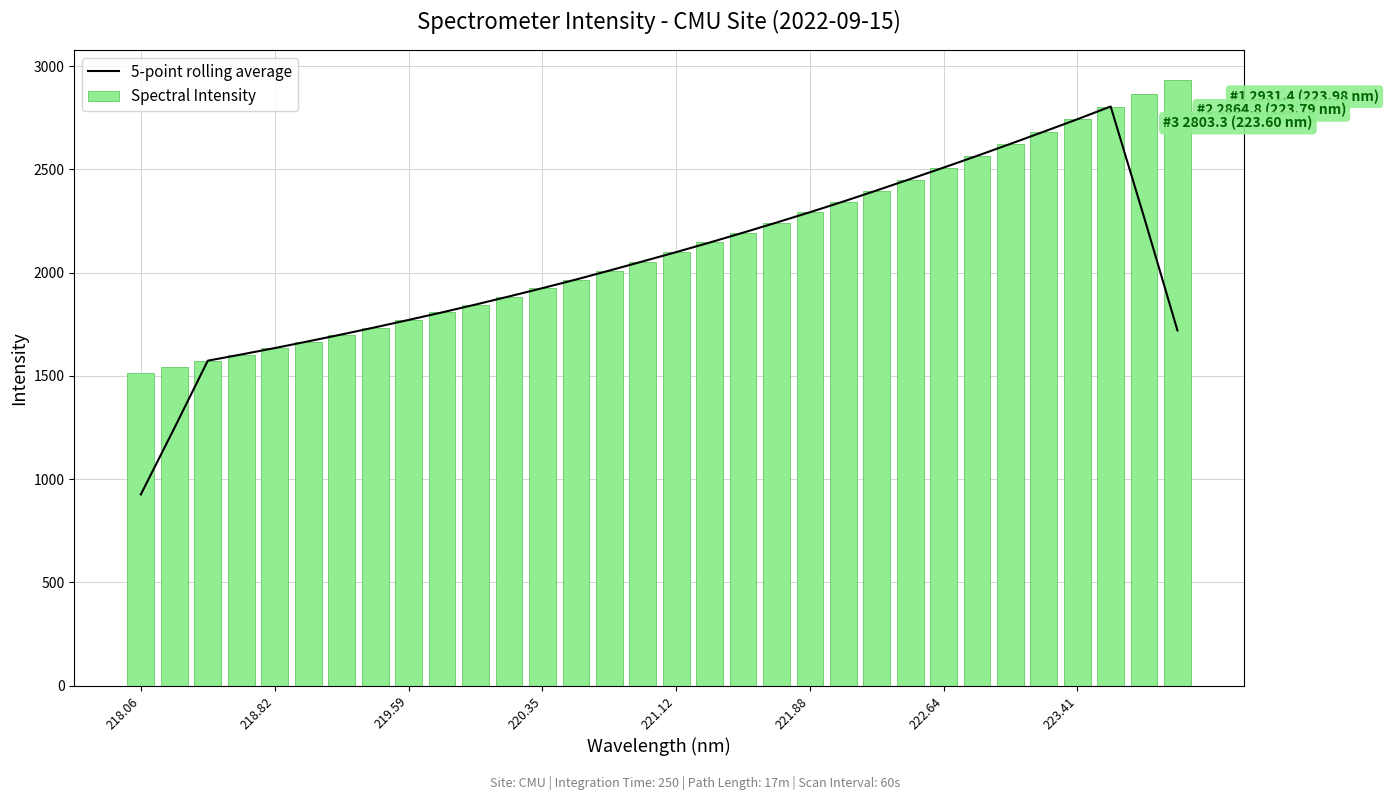

What is the lowest value of the Spectral Intensity series?

1514.7